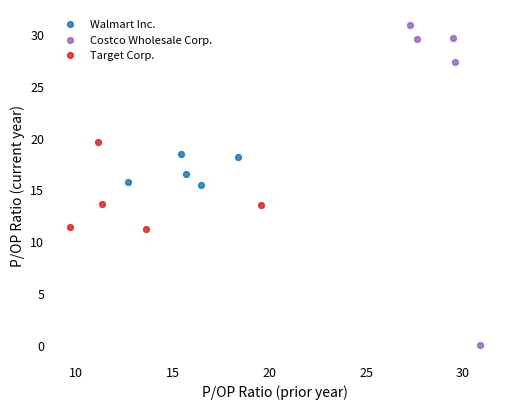

Which series reaches the minimum Y coordinate?

Costco Wholesale Corp.